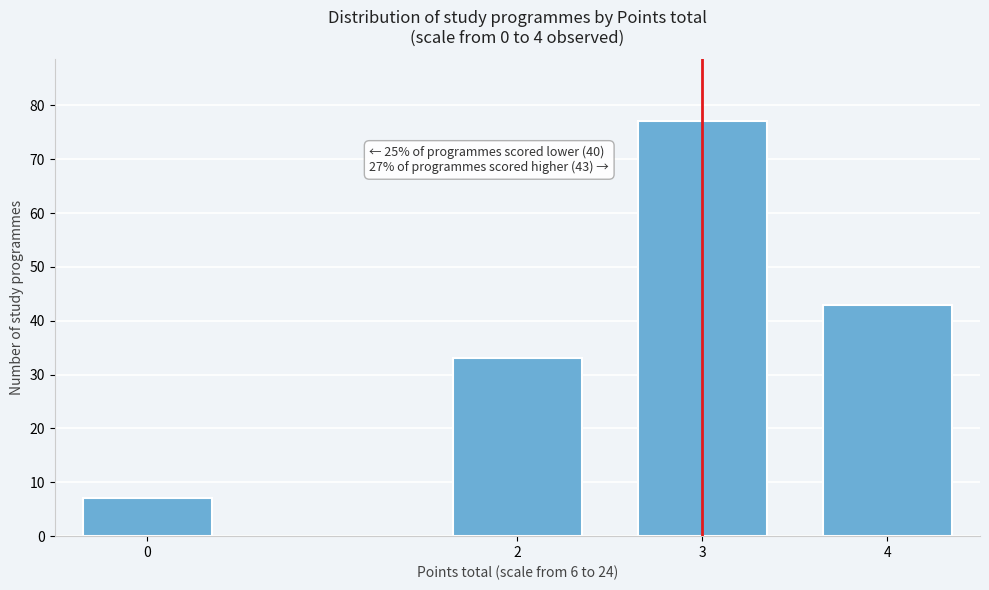

Reading left to right, extract all data points from this chart.

7	33	77	43